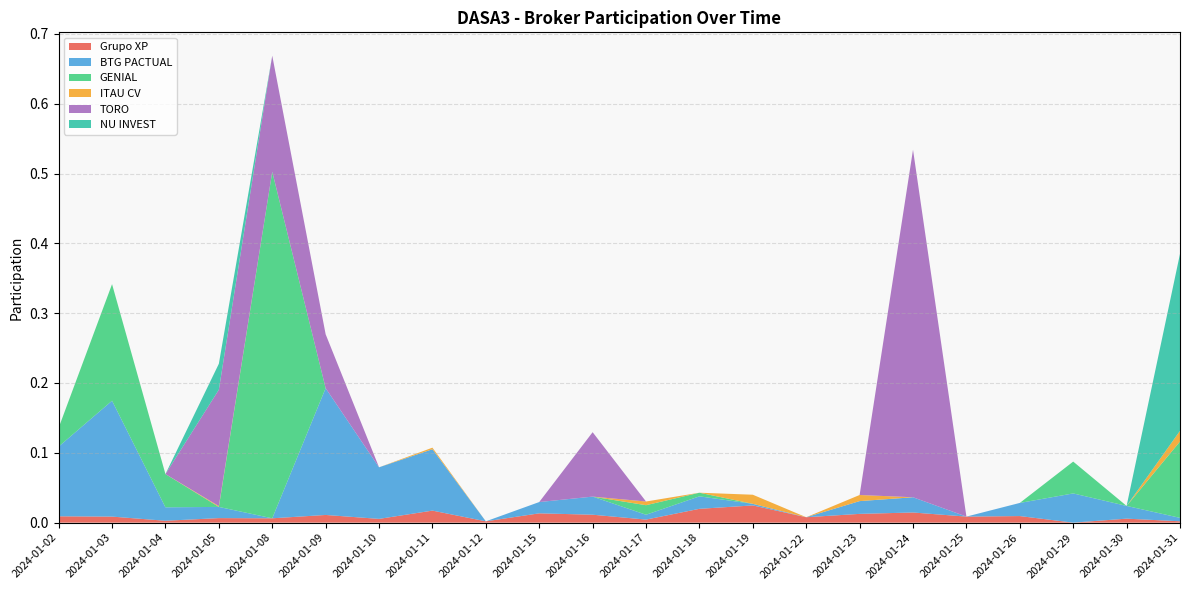

Reading left to right, list all the values displayed in this chart.

Grupo XP: 0.0	0.0	0.0	0.0	0.0	0.0	0.0	0.0	0.0	0.0	0.0	0.0	0.0	0.0	0.0	0.0	0.0	0.0	0.0	0.0	0.0	0.0
BTG PACTUAL: 0.1	0.2	0.0	0.0	0.0	0.2	0.1	0.1	0.0	0.0	0.0	0.0	0.0	0.0	0.0	0.0	0.0	0.0	0.0	0.0	0.0	0.0
GENIAL: 0.0	0.2	0.0	0.0	0.5	0.0	0.0	0.0	0.0	0.0	0.0	0.0	0.0	0.0	0.0	0.0	0.0	0.0	0.0	0.0	0.0	0.1
ITAU CV: 0.0	0.0	0.0	0.0	0.0	0.0	0.0	0.0	0.0	0.0	0.0	0.0	0.0	0.0	0.0	0.0	0.0	0.0	0.0	0.0	0.0	0.0
TORO: 0.0	0.0	0.0	0.2	0.2	0.1	0.0	0.0	0.0	0.0	0.1	0.0	0.0	0.0	0.0	0.0	0.5	0.0	0.0	0.0	0.0	0.0
NU INVEST: 0.0	0.0	0.0	0.0	0.0	0.0	0.0	0.0	0.0	0.0	0.0	0.0	0.0	0.0	0.0	0.0	0.0	0.0	0.0	0.0	0.0	0.3